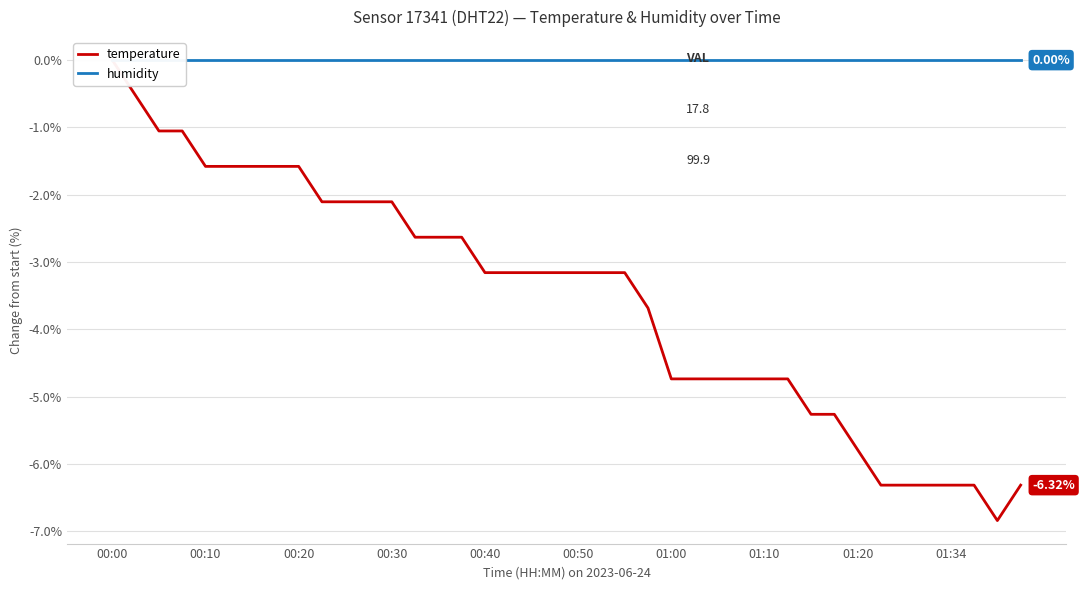

In temperature, how many points are lower than both neighbors (excluding endpoints)?

1